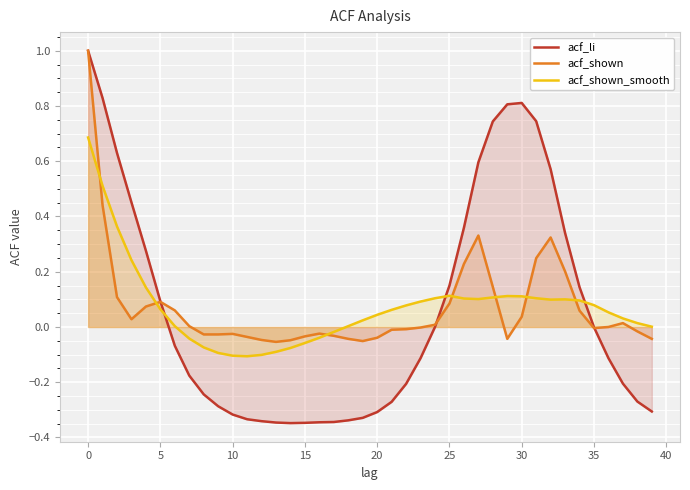

How many data points in acf_li are above 0?

16